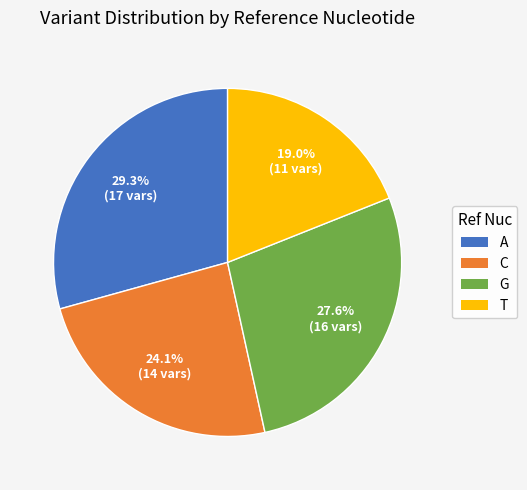

Do T and C together represent more than half of the pie?

No